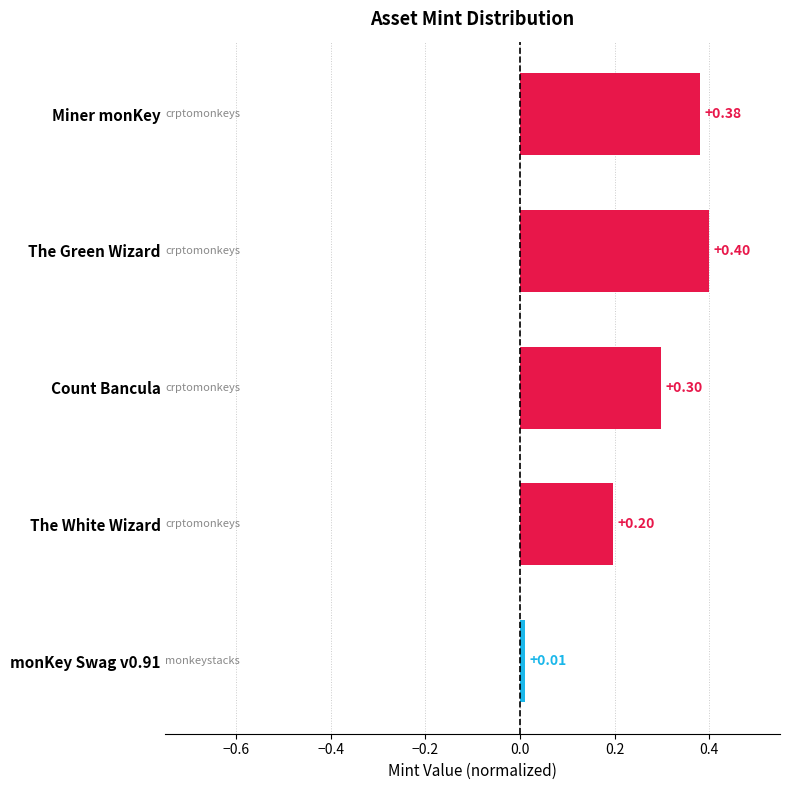

Between Miner monKey and The White Wizard, which is larger?

Miner monKey